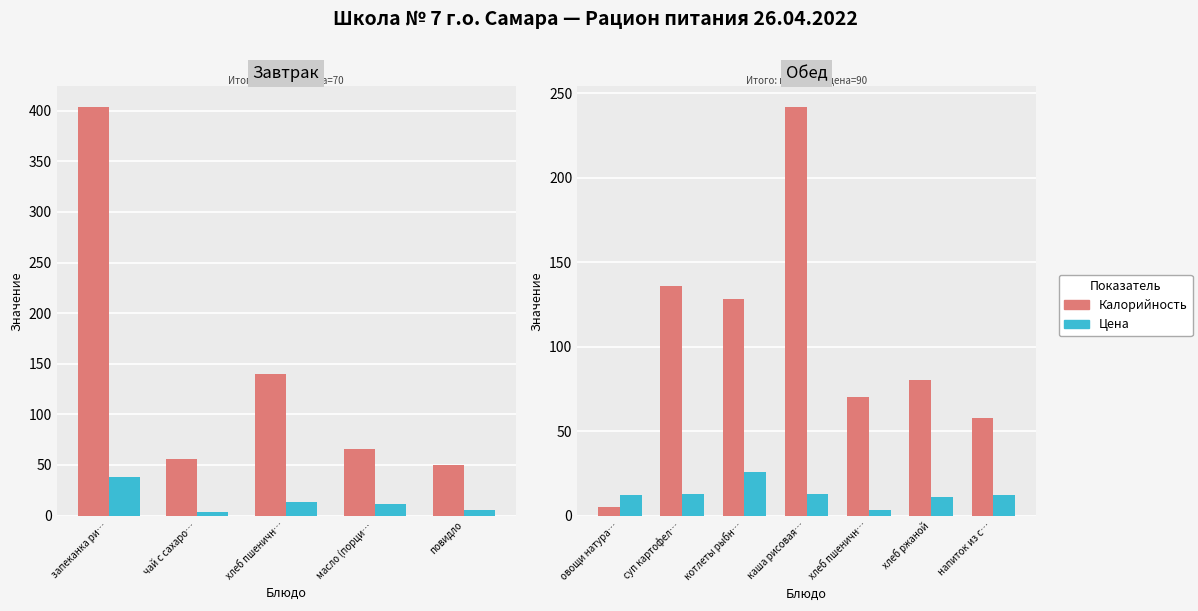

How many categories are shown in the chart?

7